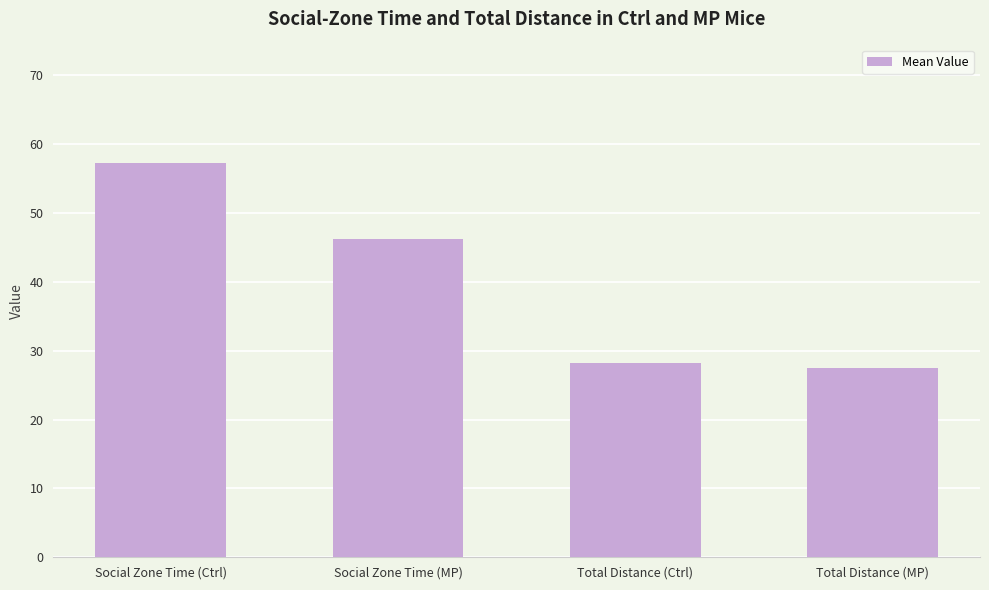

Reading left to right, what are all the values shown in this chart?

57.3	46.3	28.2	27.4